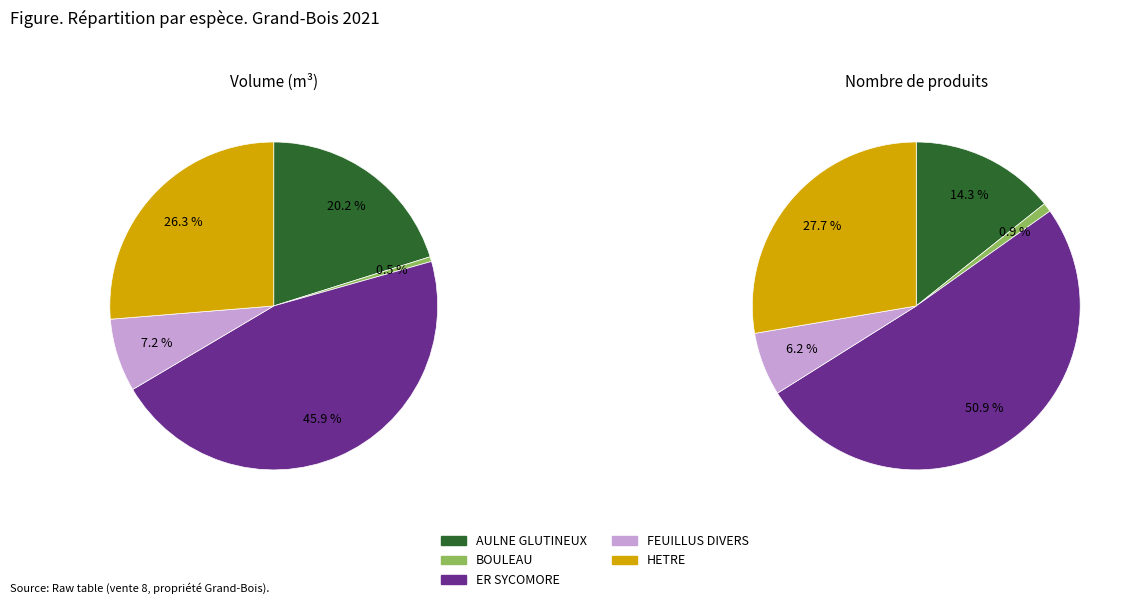

True or false: ER SYCOMORE accounts for 36% of the total.

False